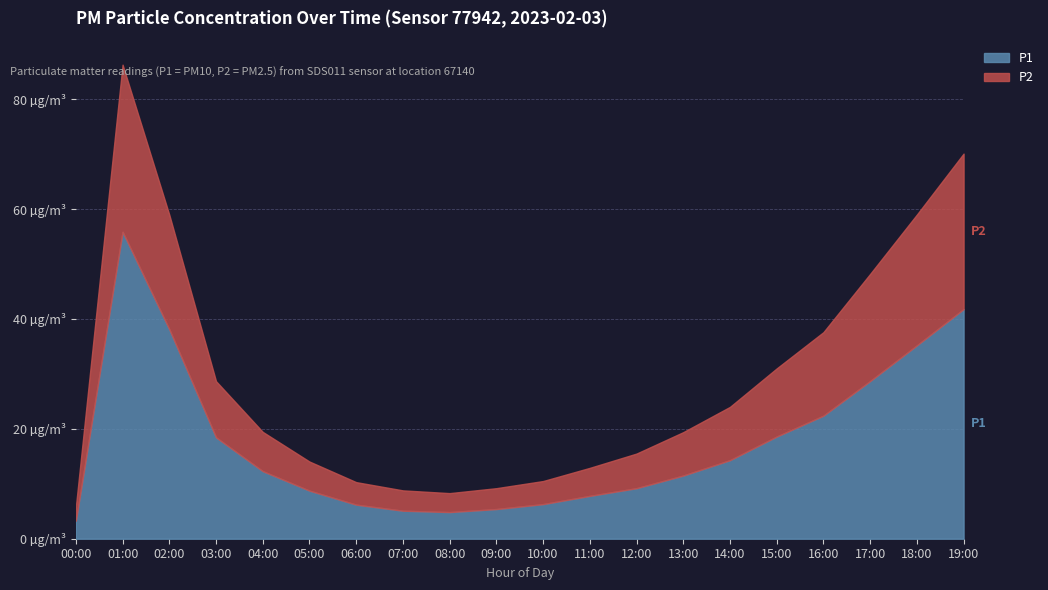

What are all the series names shown in the legend?

P1, P2